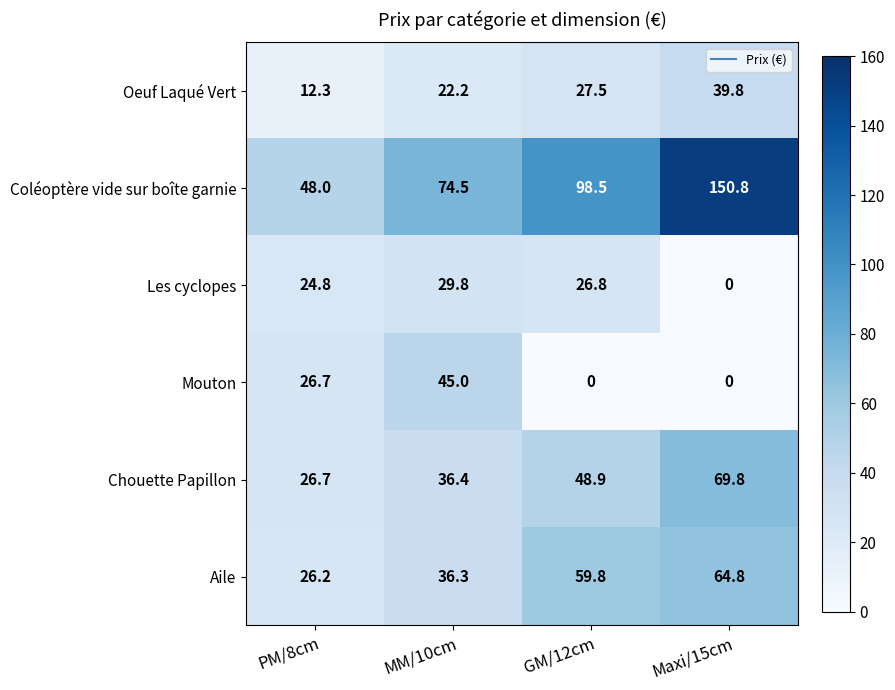

What is the total value across all series at PM/8cm?

164.7